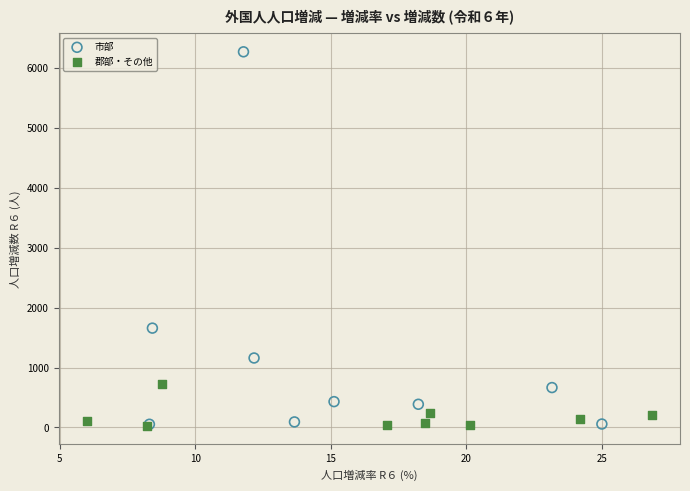

Which series reaches the maximum Y coordinate?

市部